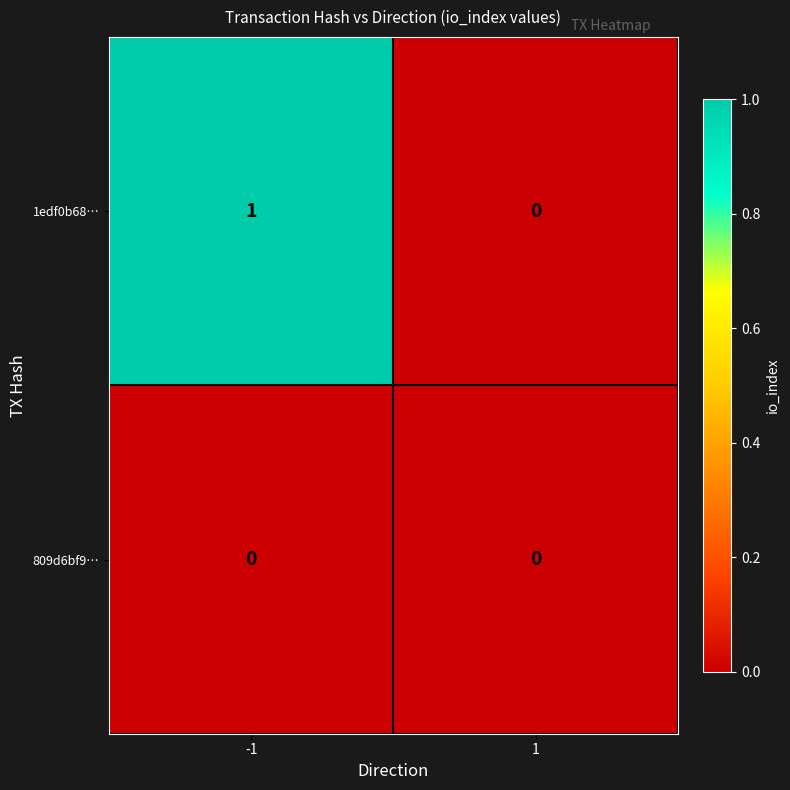

Which series has the largest range (max minus min)?

1edf0b68…